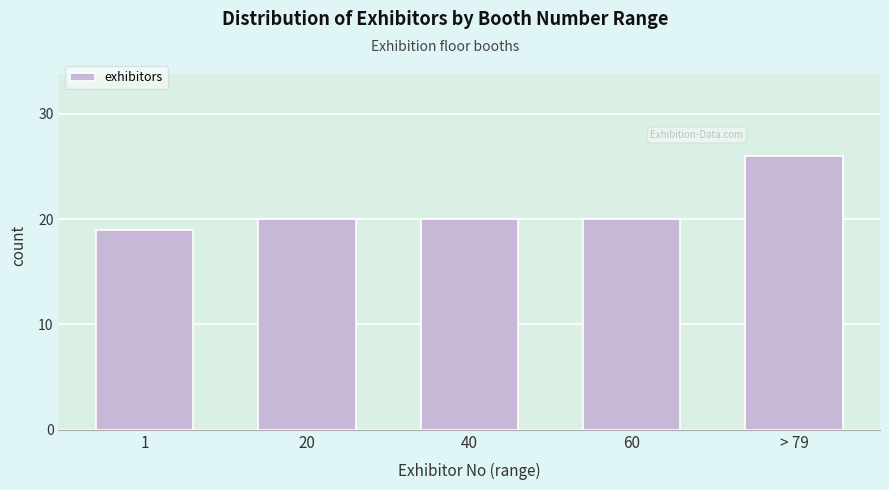

Reading right to left, list all the values displayed in this chart.

> 79=26	60=20	40=20	20=20	1=19